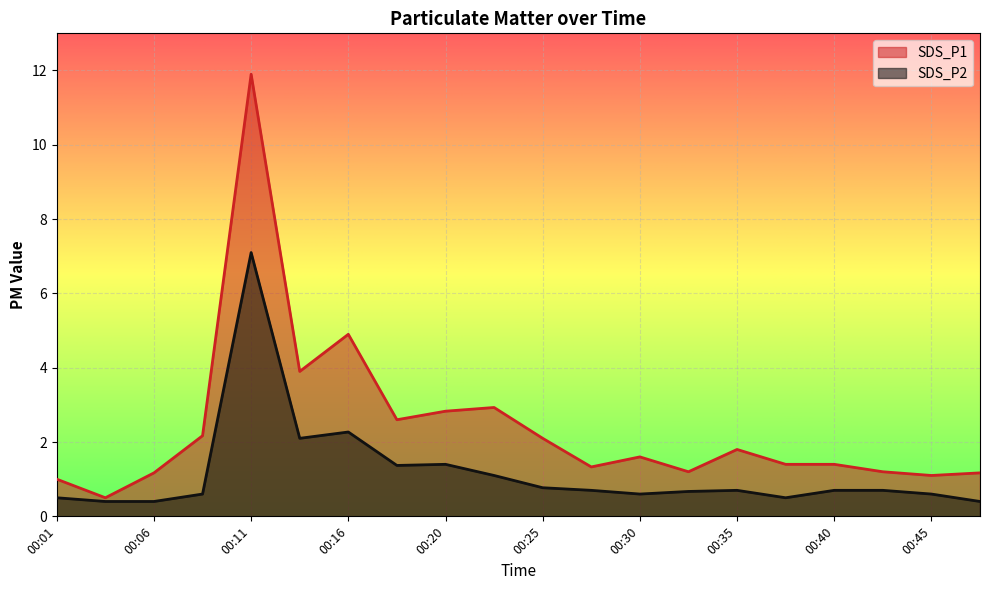

At 00:40, list the series in order from smallest to largest.

SDS_P2, SDS_P1